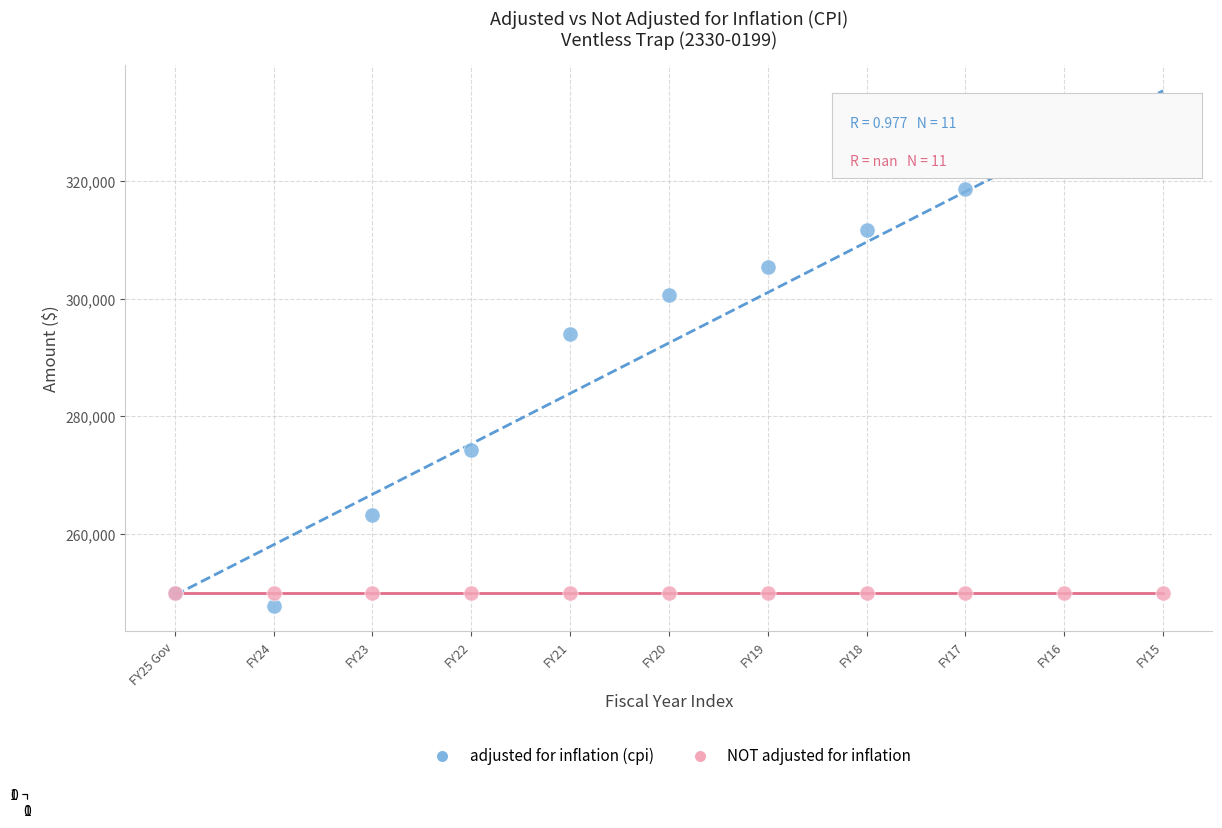

In the adjusted for inflation (cpi) series, what Y value is closest to 287317?

293939